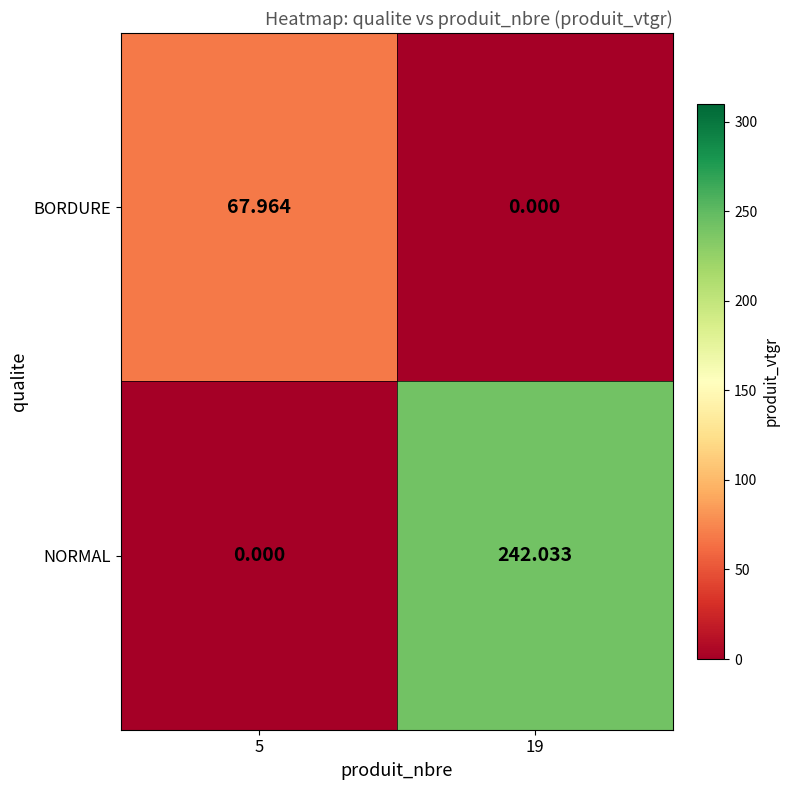

At 19, list the series in order from smallest to largest.

BORDURE, NORMAL